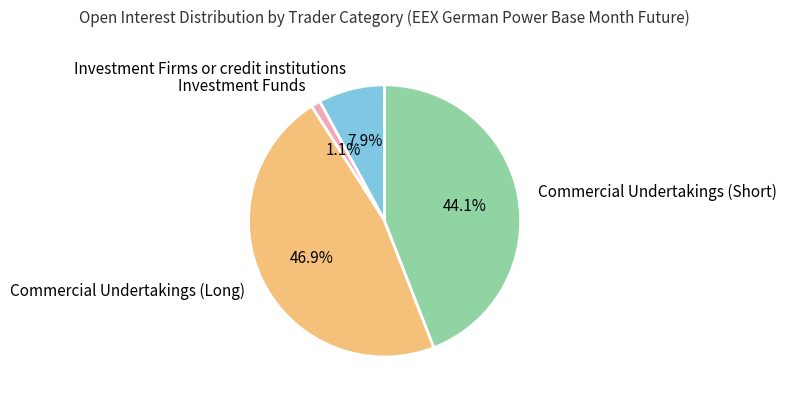

Is it true that Commercial Undertakings (Long) is 47% of the pie?

True